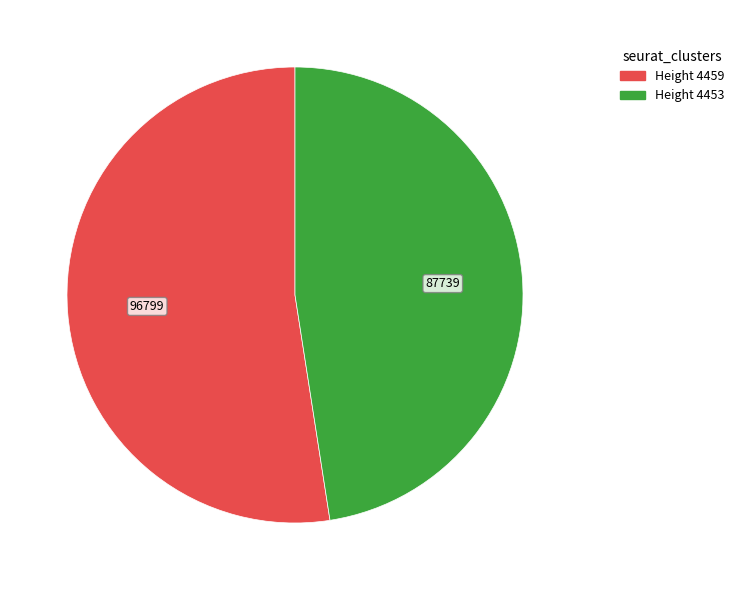

Does any single category account for the majority?

Yes